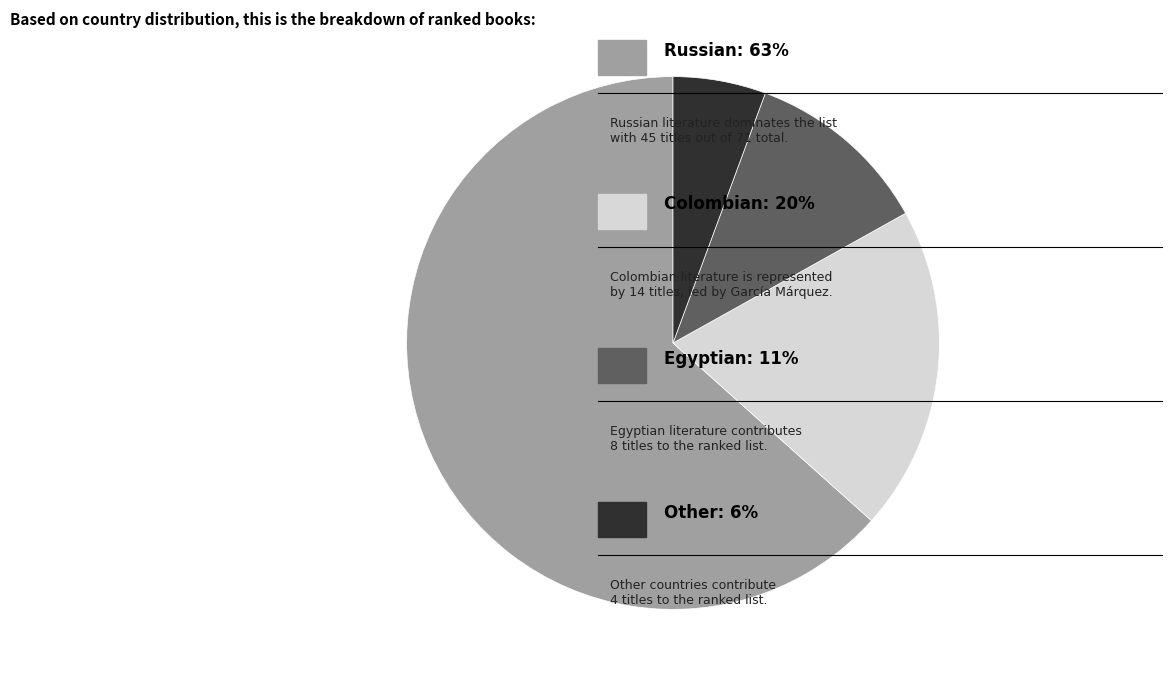

How many slices are in this pie chart?

4